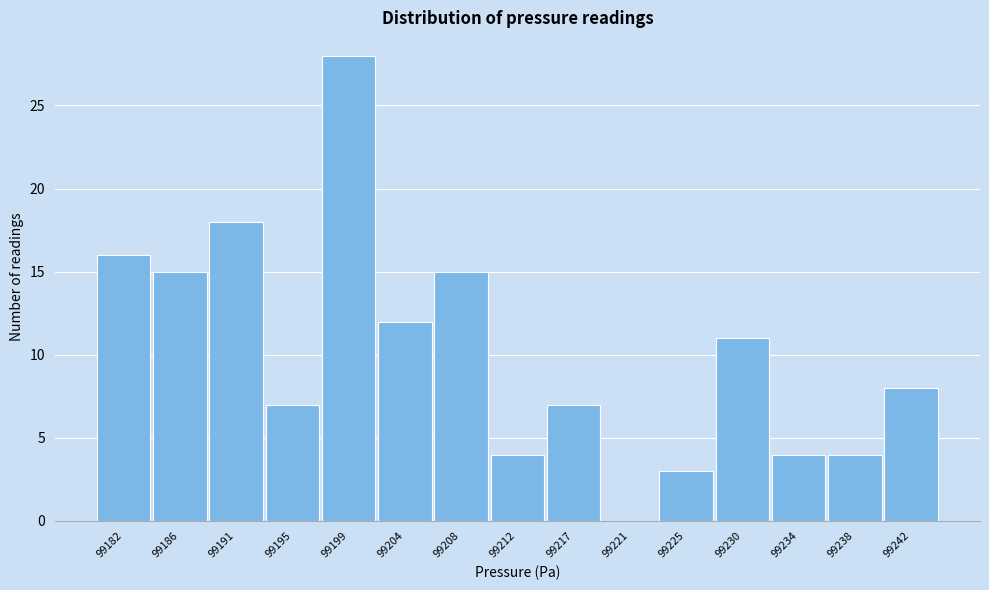

Reading left to right, extract all data points from this chart.

99182=16	99186=15	99191=18	99195=7	99199=28	99204=12	99208=15	99212=4	99217=7	99221=0	99225=3	99230=11	99234=4	99238=4	99242=8